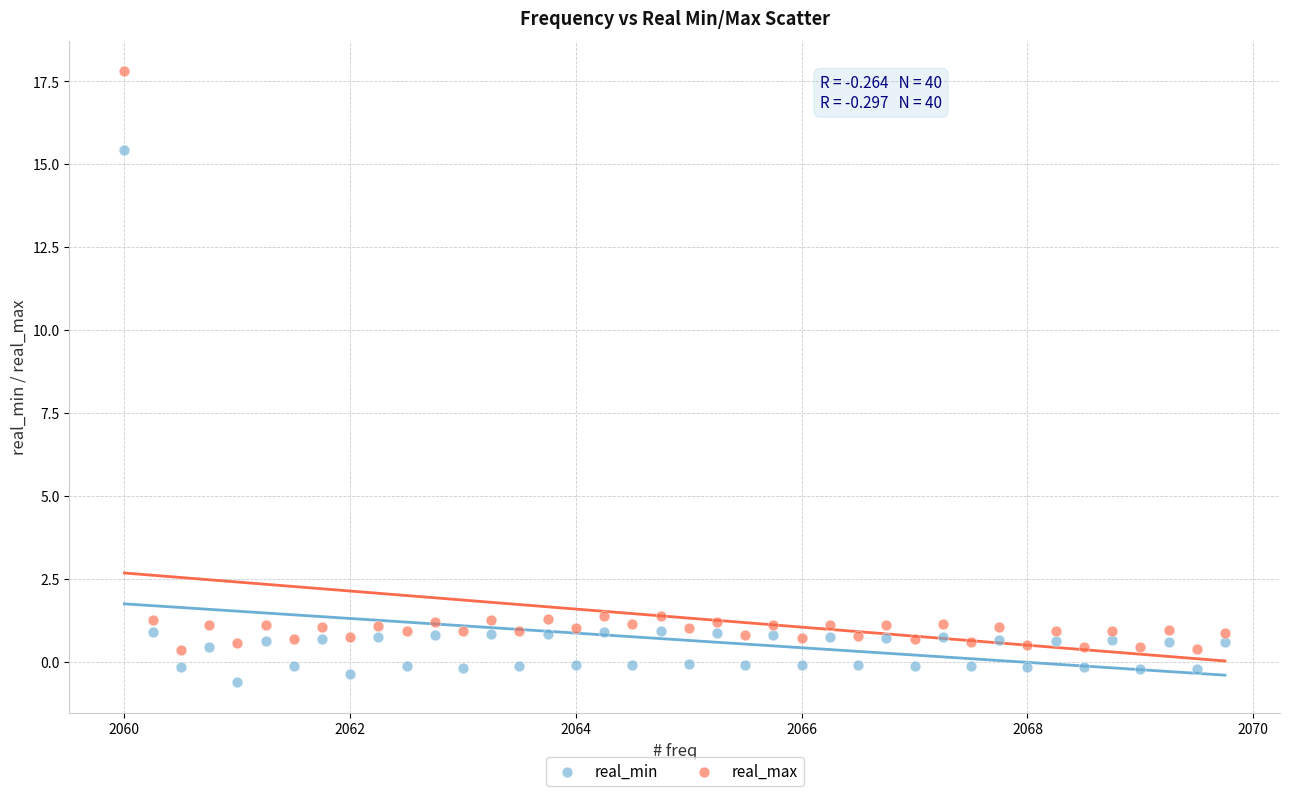

Which series has the widest spread of Y values?

real_max